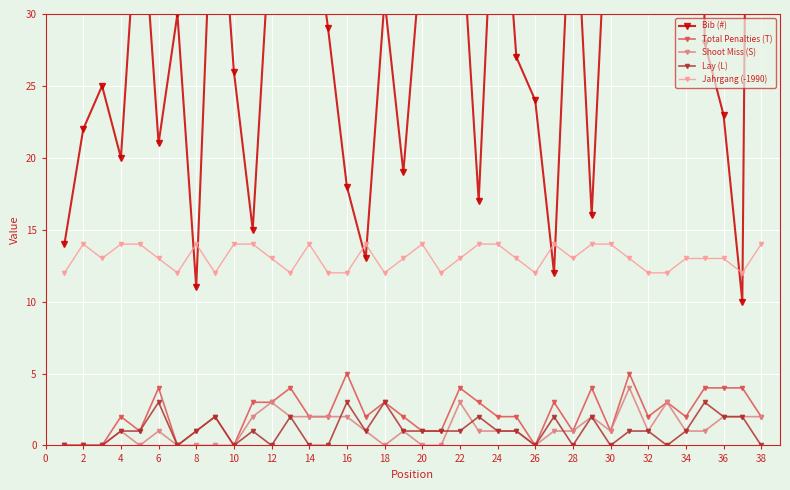

True or false: Lay (L) has more than 1 points higher than both neighbors.

True